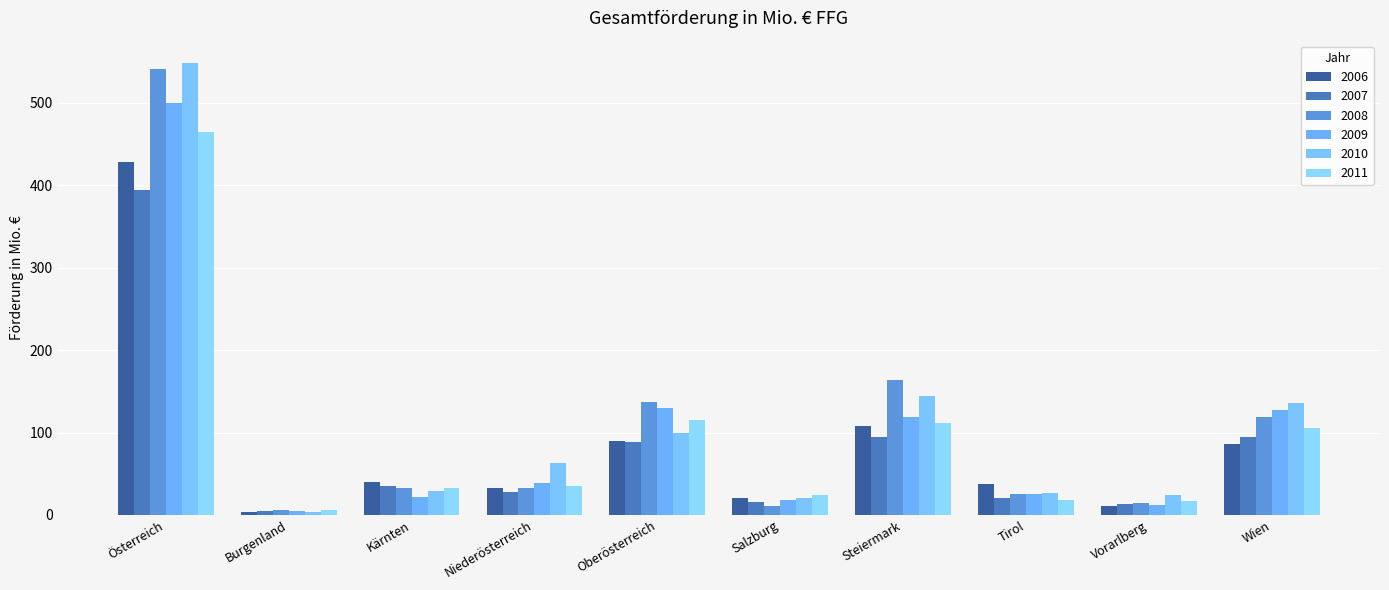

How many data points in 2008 are less than 32?

4